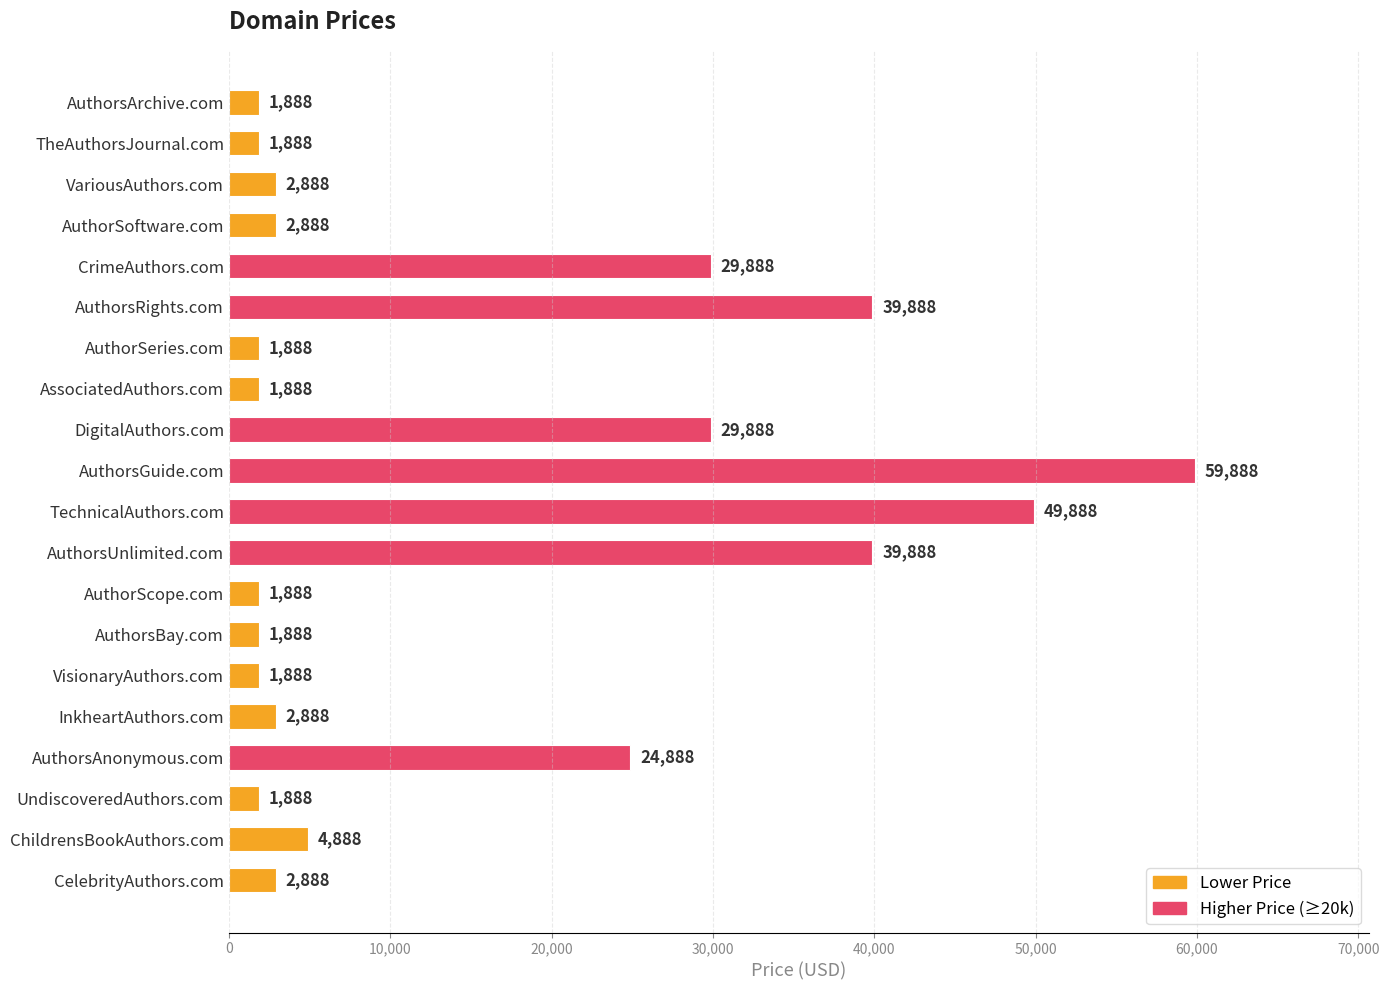

What is the greatest value displayed?

59888